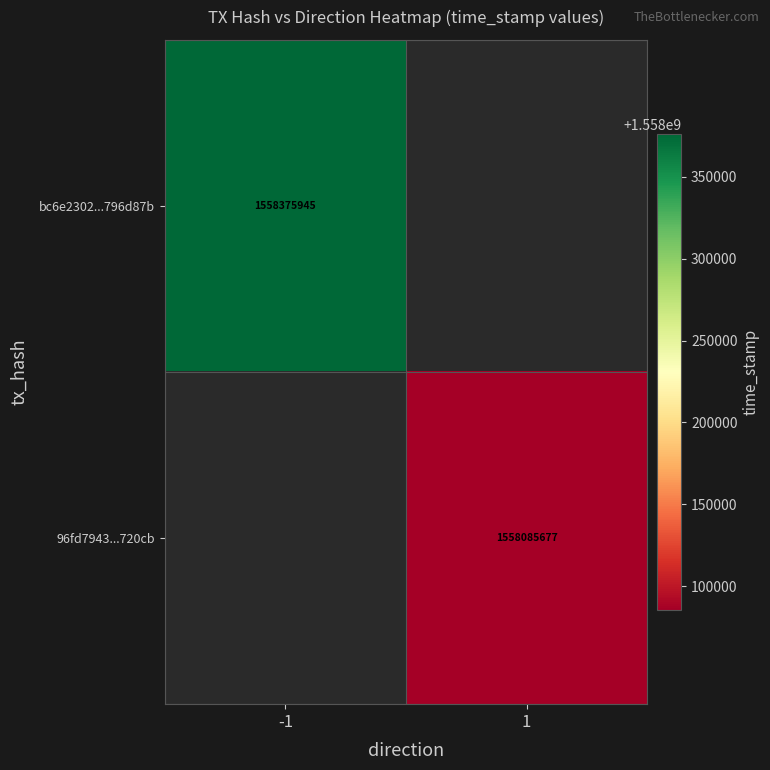

Count the number of categories in the chart.

2